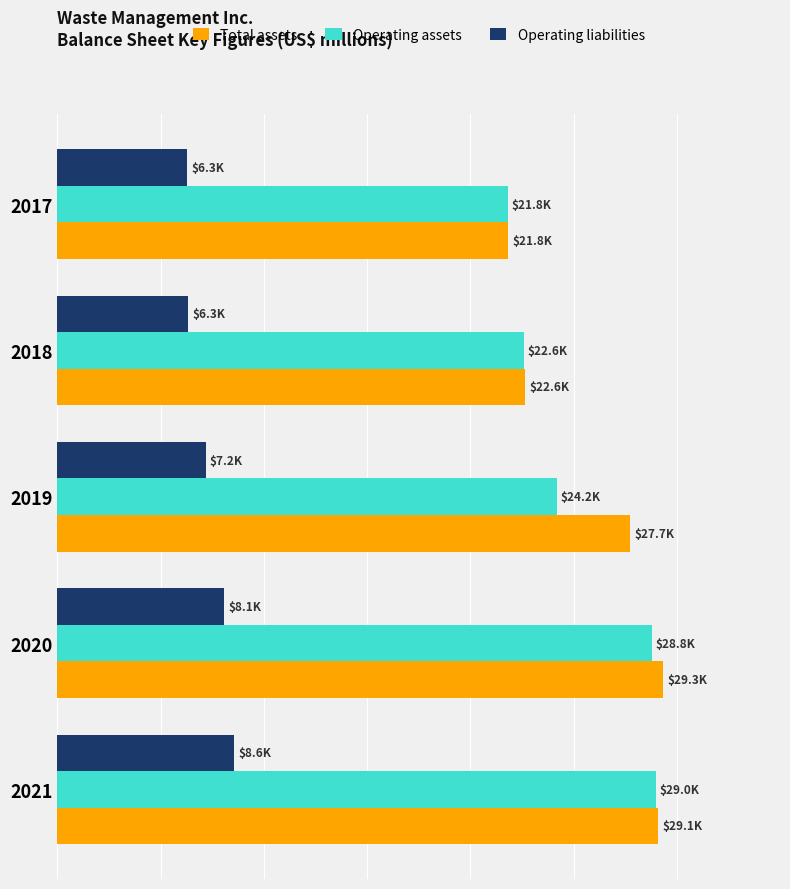

What is the sum of all Operating liabilities values?

36466